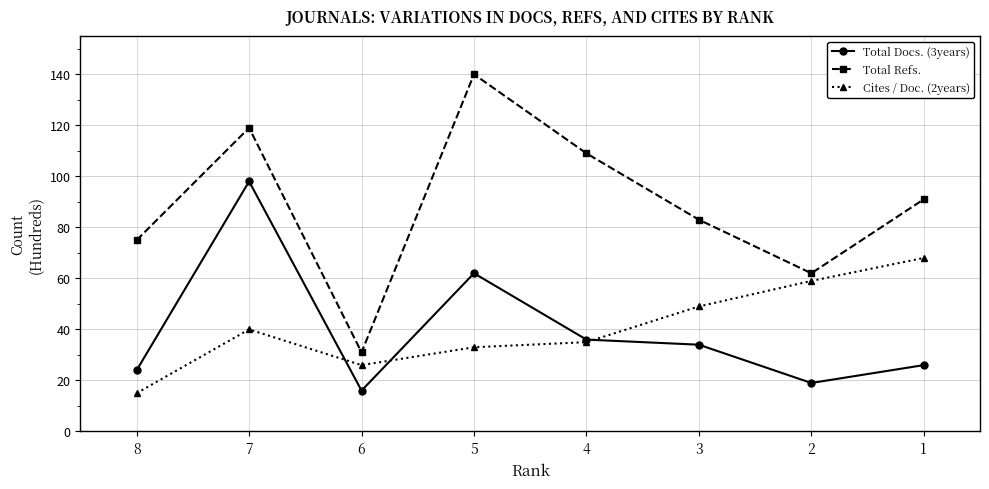

What is the spread (max minus min) of values at 5?

107